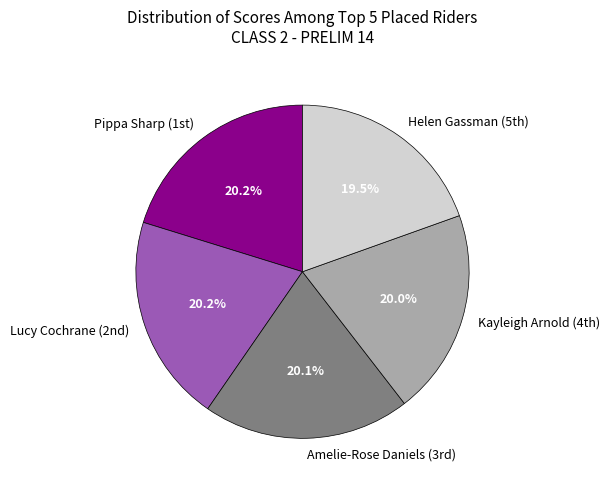

How many segments does this pie chart have?

5